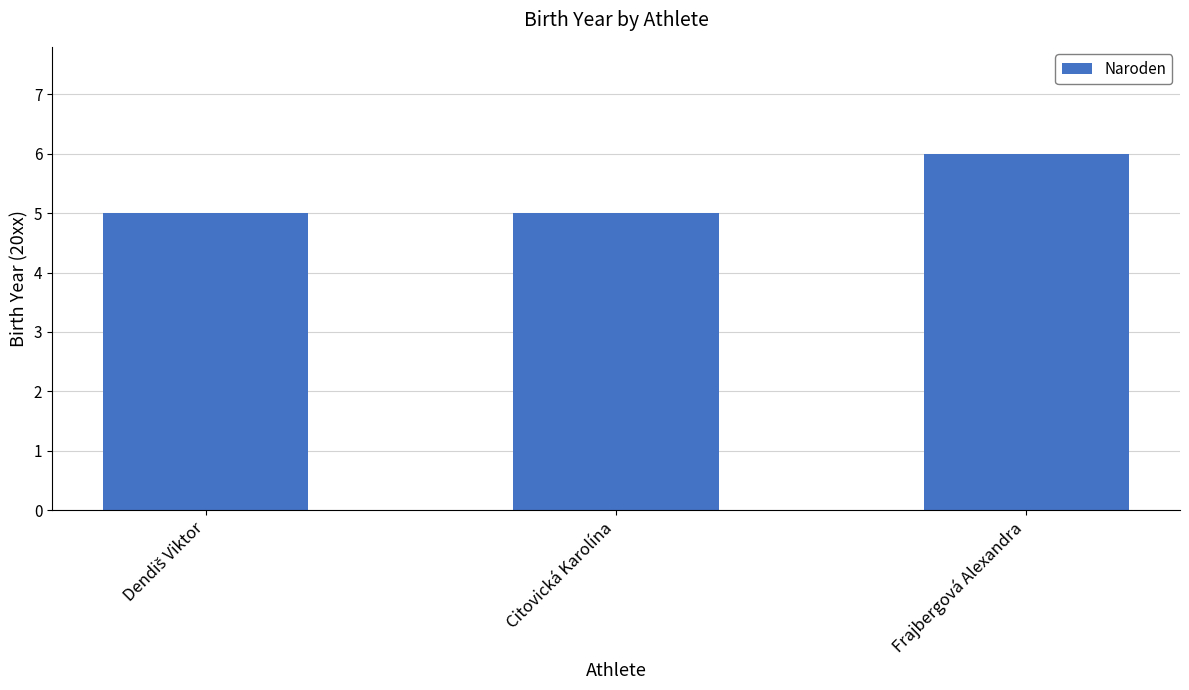

Reading left to right, transcribe all the data shown in this chart.

5	5	6